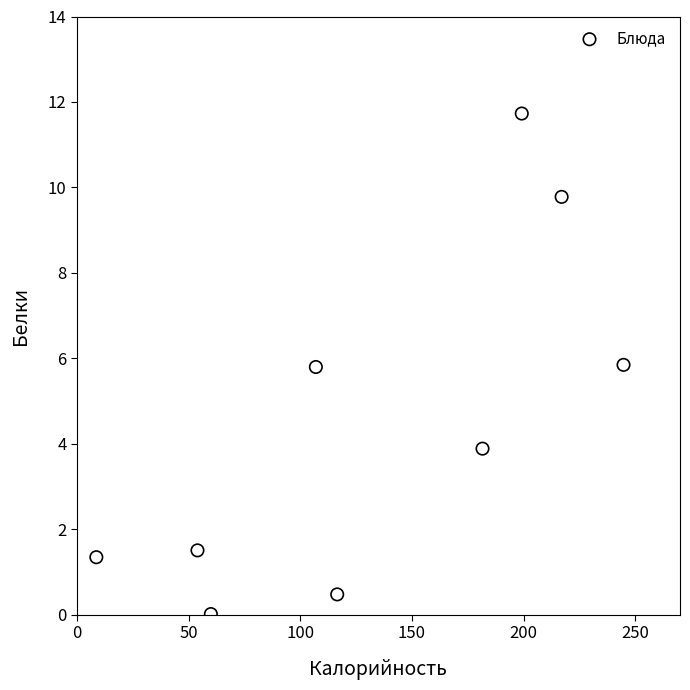

What is the average Y value?

4.5